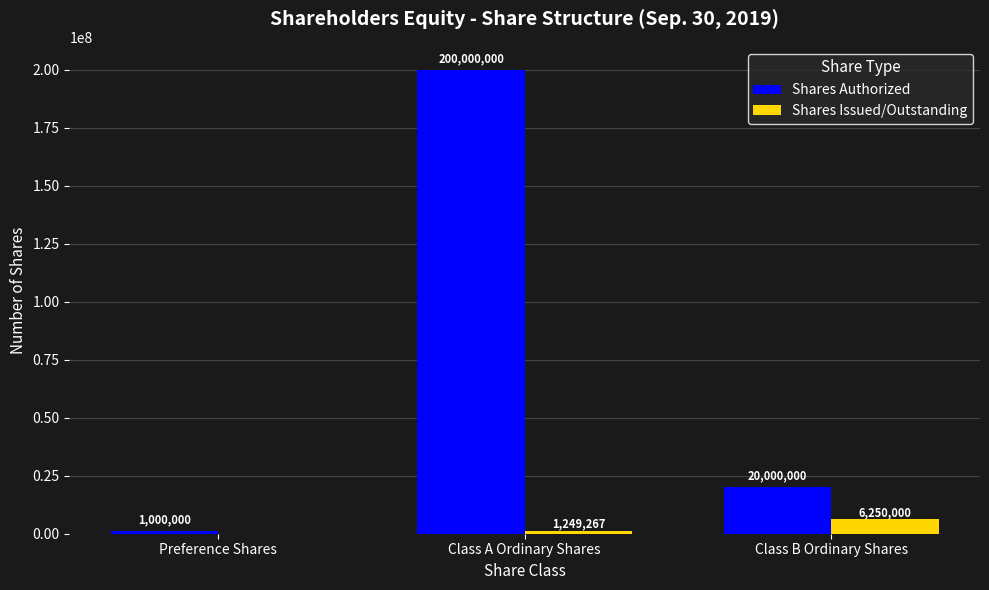

The value of Shares Issued/Outstanding at Class B Ordinary Shares is 6250000. True or false?

True